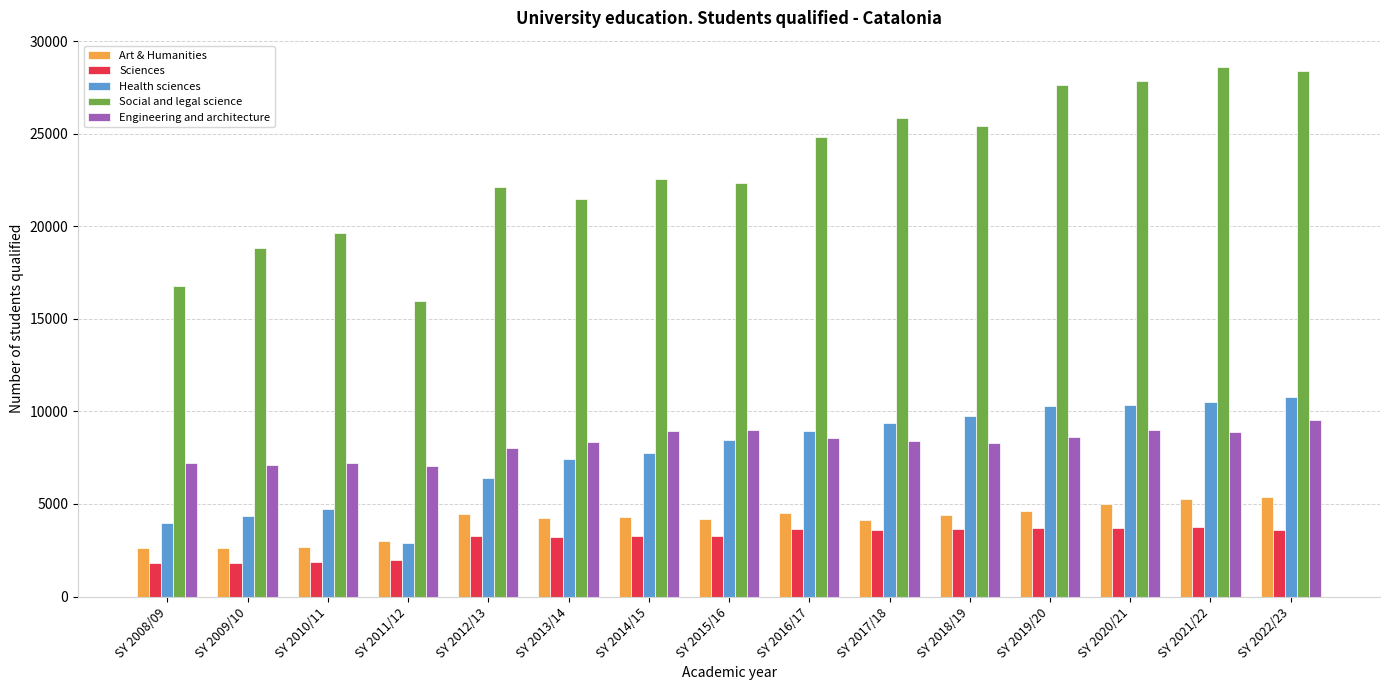

Does the chart contain stacked bars?

No